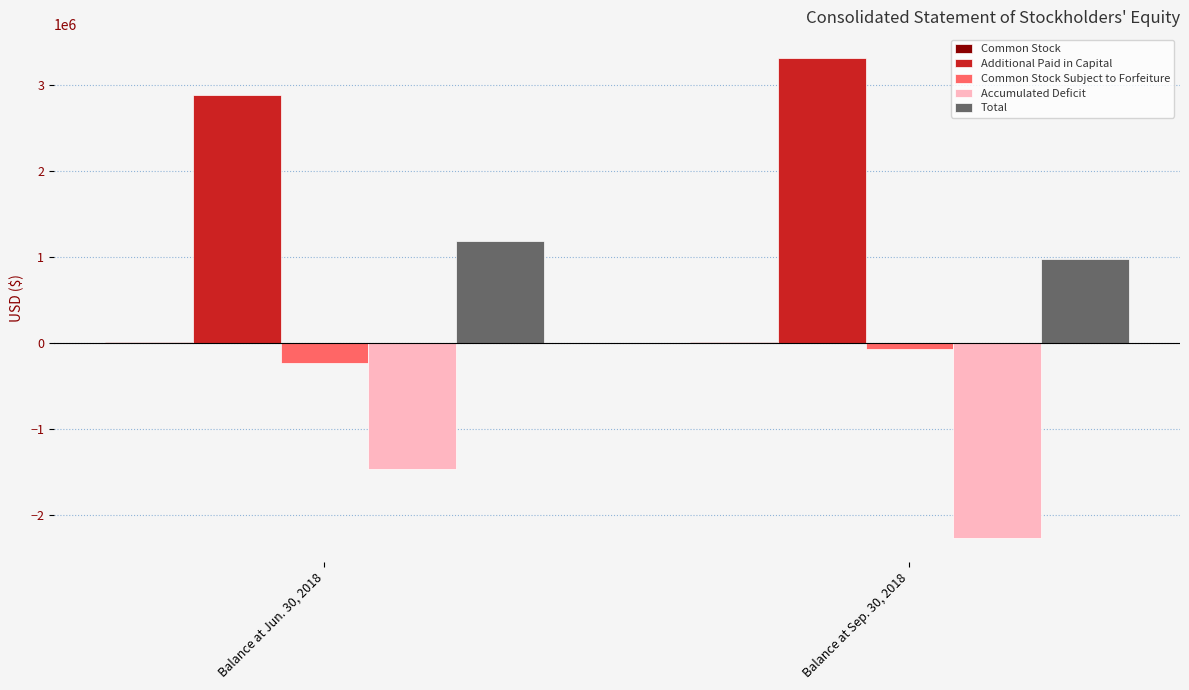

How many distinct data groups are displayed?

5